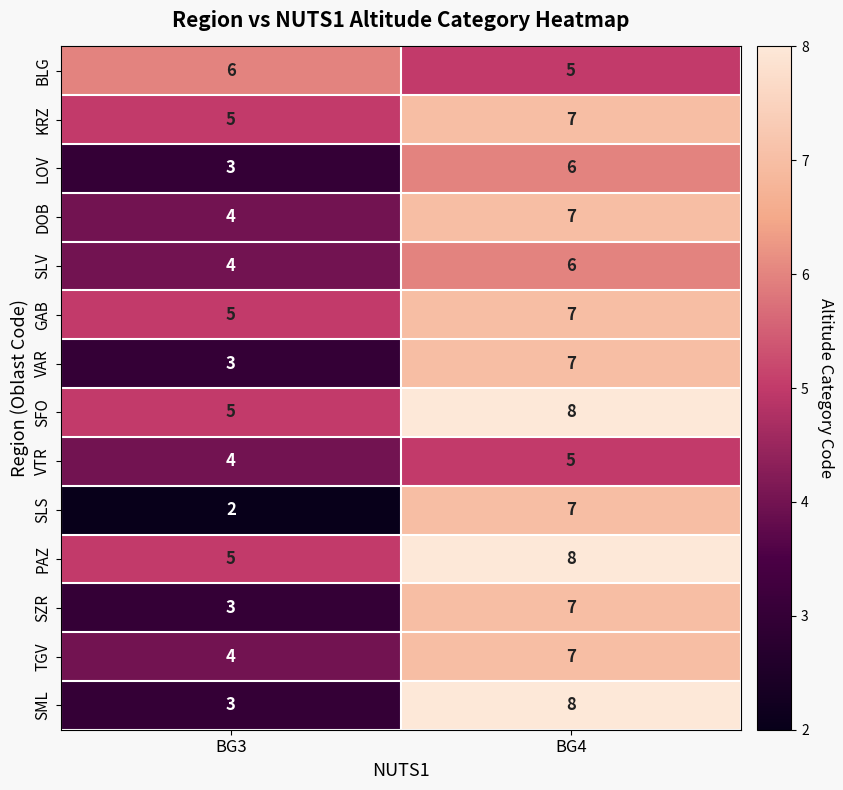

Which category has the highest value across all series?

BG4